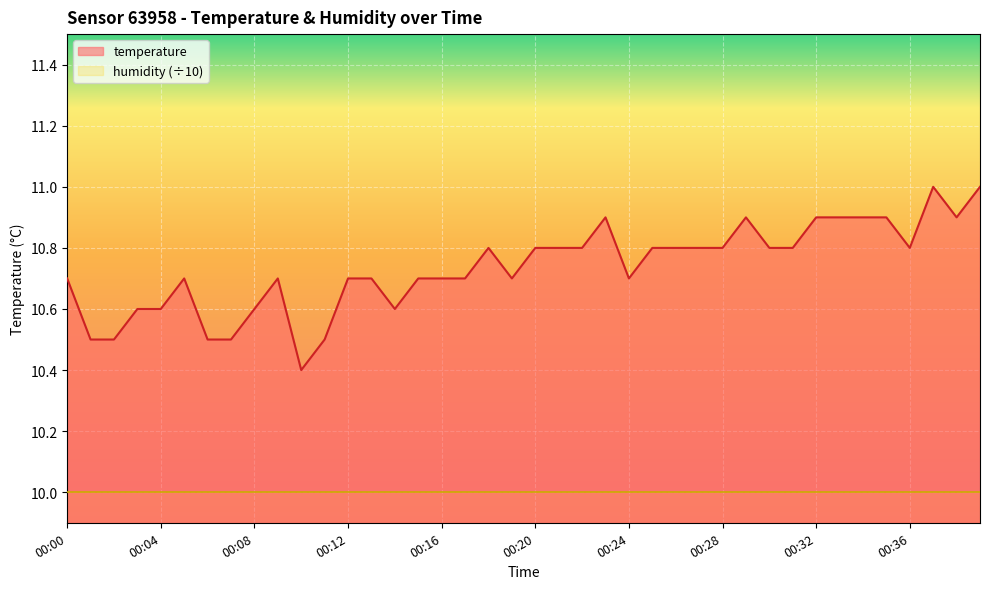

How many data points does each series have?

40